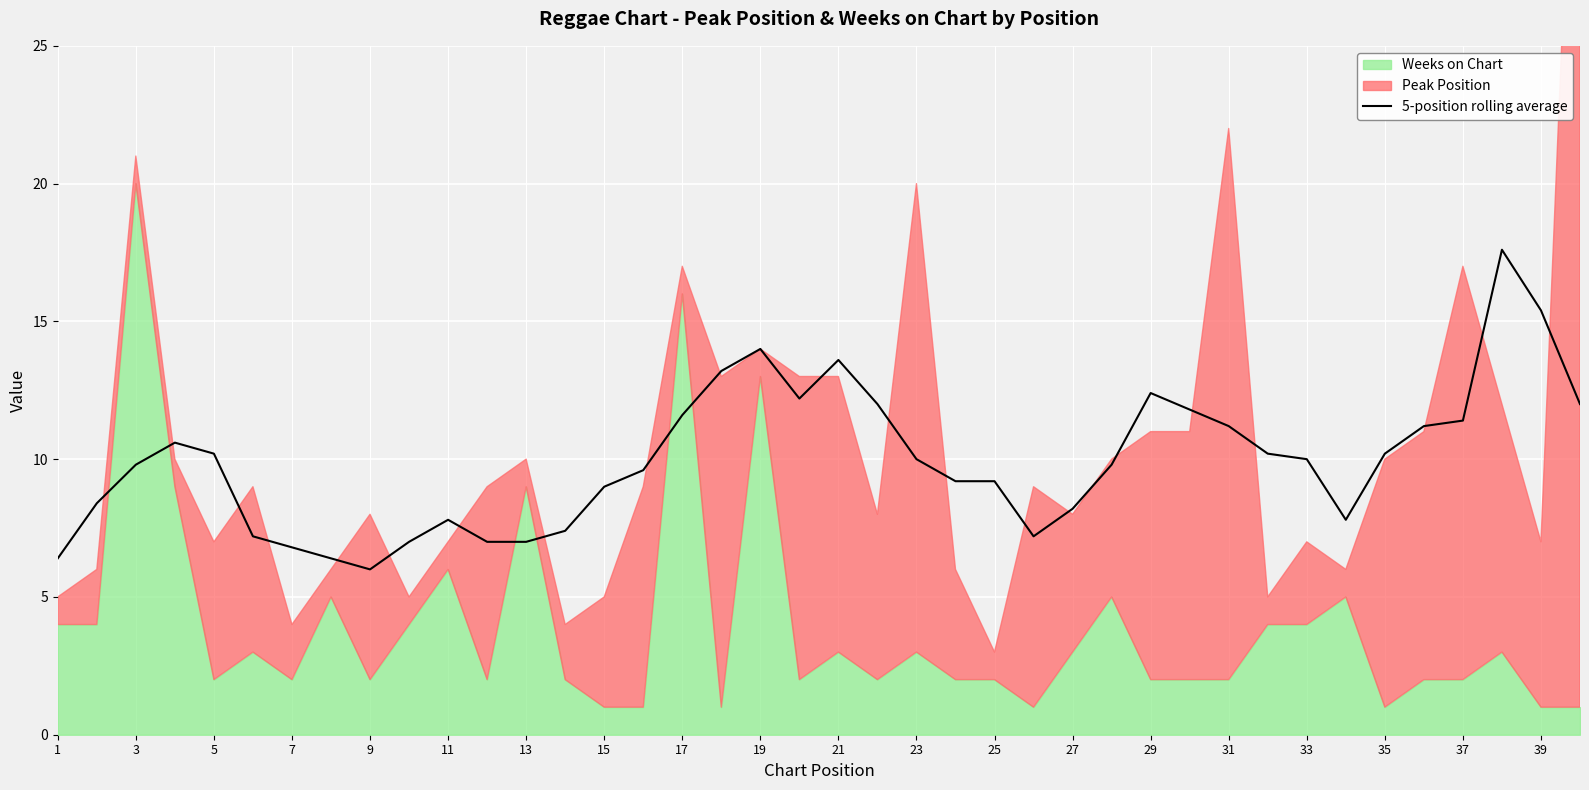

What is the lowest value of the 5-position rolling average series?

6.0